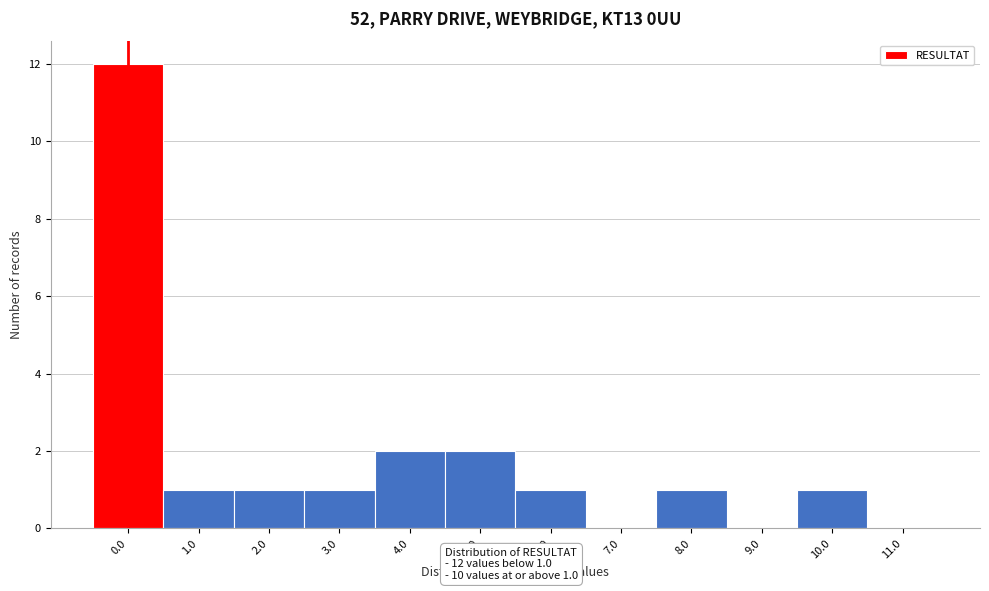

Reading left to right, extract all data points from this chart.

0.0=12	1.0=1	2.0=1	3.0=1	4.0=2	5.0=2	6.0=1	7.0=0	8.0=1	9.0=0	10.0=1	11.0=0